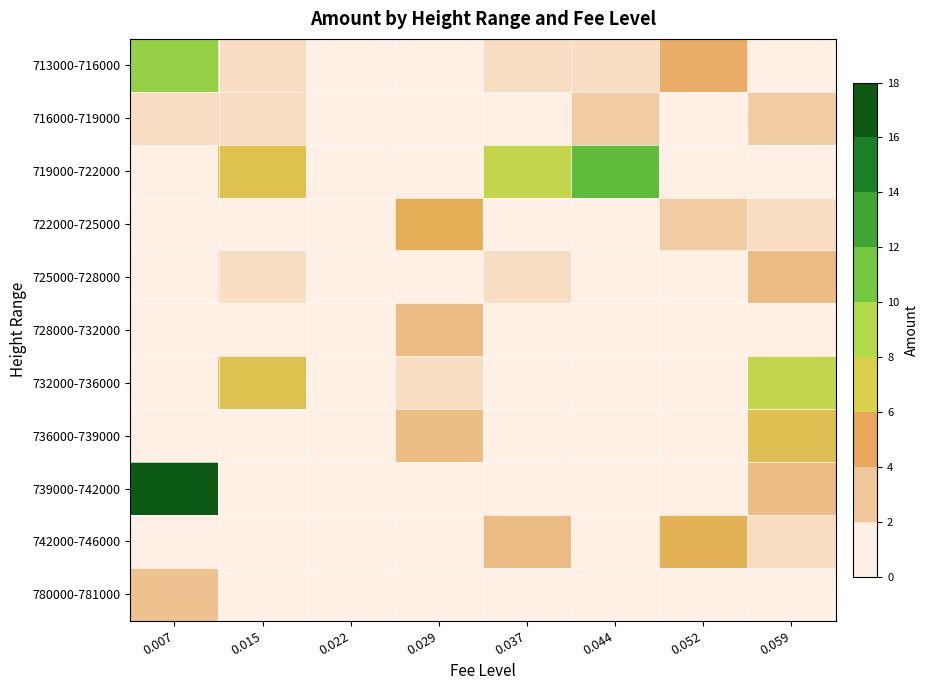

Rank the series by their maximum value, from highest to lowest.

739000-742000, 719000-722000, 713000-716000, 732000-736000, 736000-739000, 742000-746000, 722000-725000, 725000-728000, 728000-732000, 780000-781000, 716000-719000